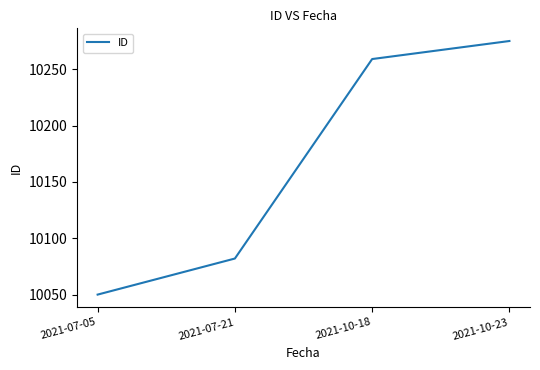

The value at 2021-10-18 is 6706. True or false?

False